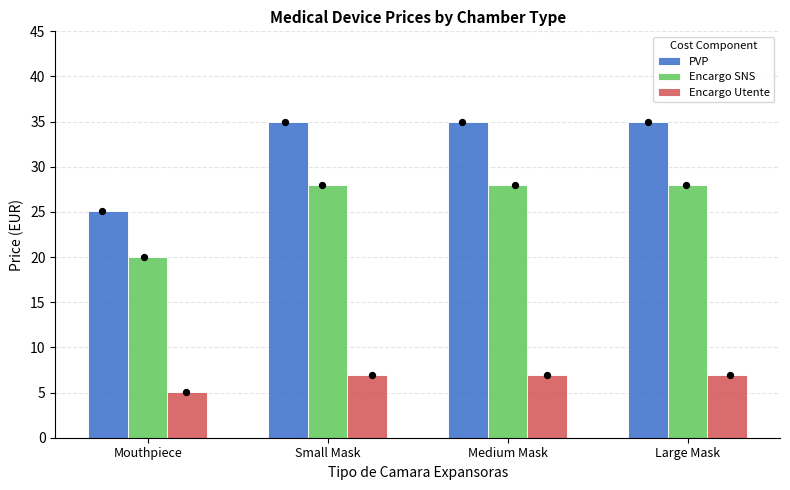

What are all the series names shown in the legend?

PVP, Encargo SNS, Encargo Utente